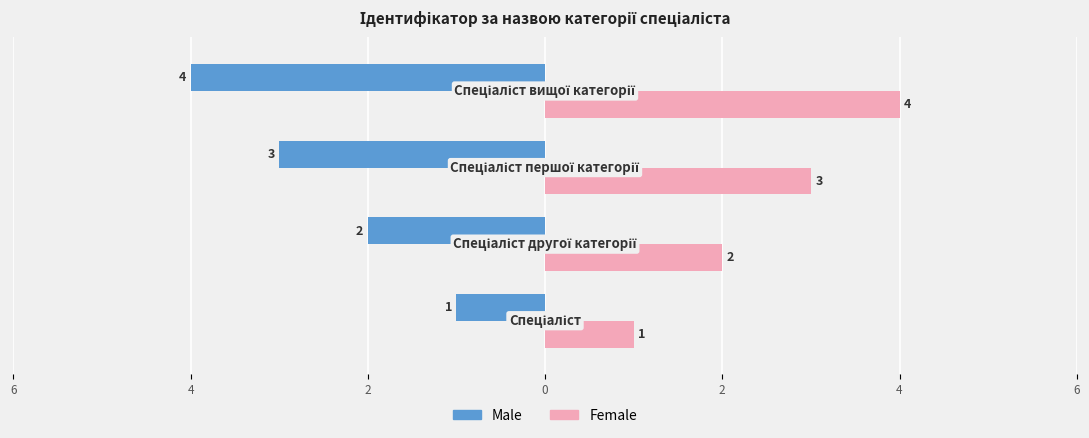

What is the value of the Male bar at the 1st from the left?

-1